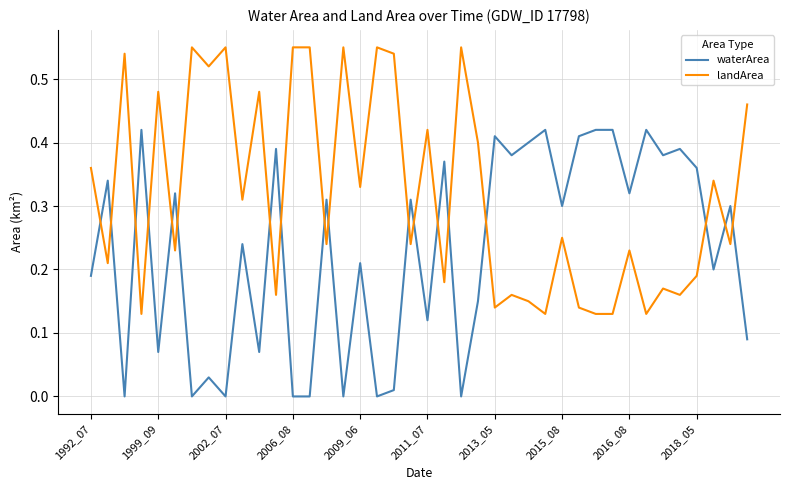

Rank the series by their average value, from highest to lowest.

landArea, waterArea